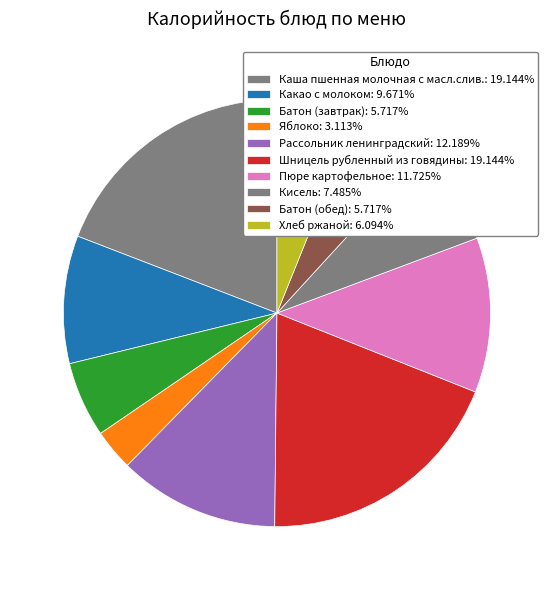

Between Шницель рубленный из говядины and Яблоко, which is larger?

Шницель рубленный из говядины